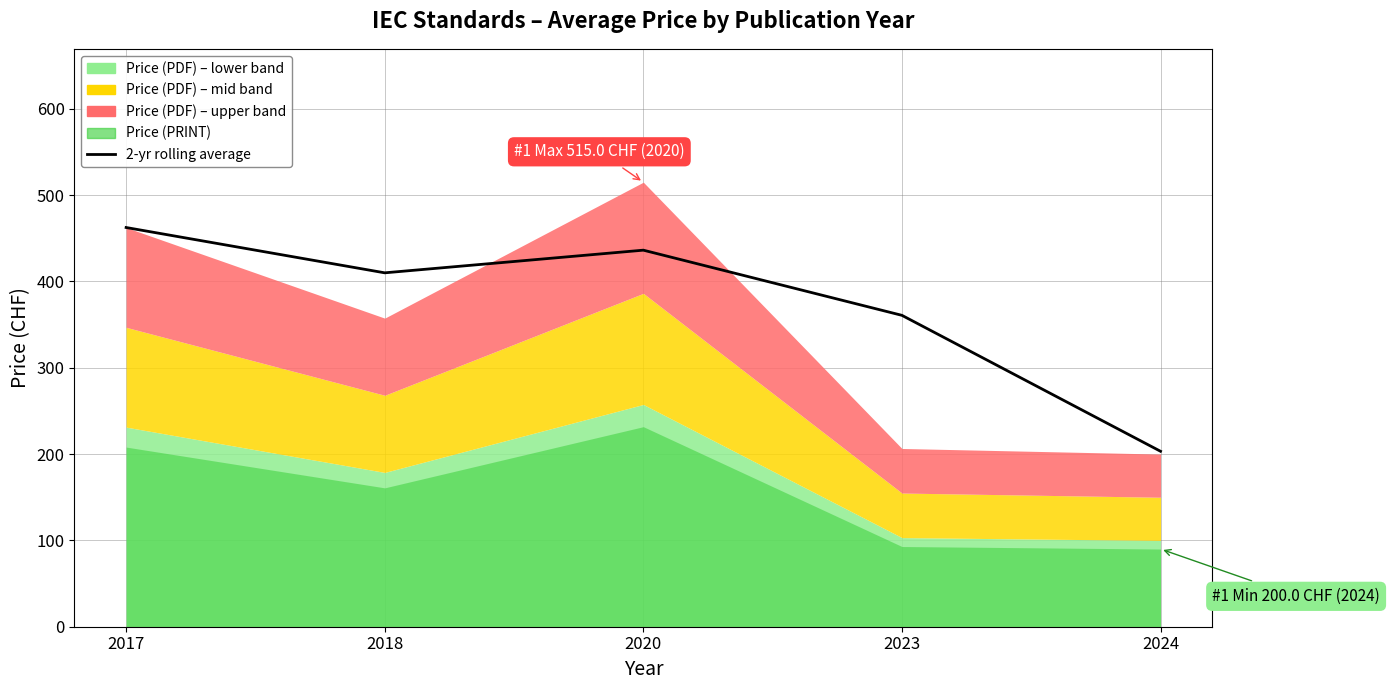

The chart shows a value of 410.0 at 2018. True or false?

True